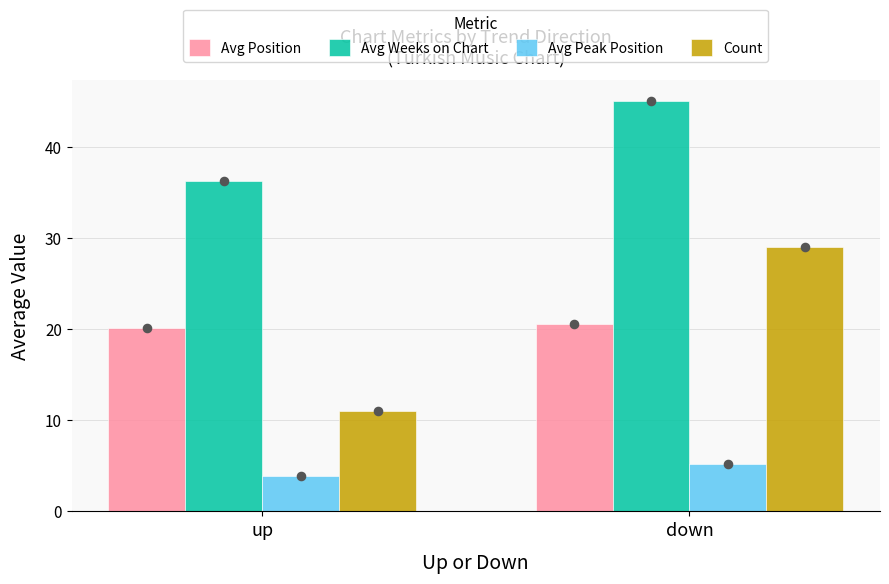

What is the total value across all series at up?

71.4